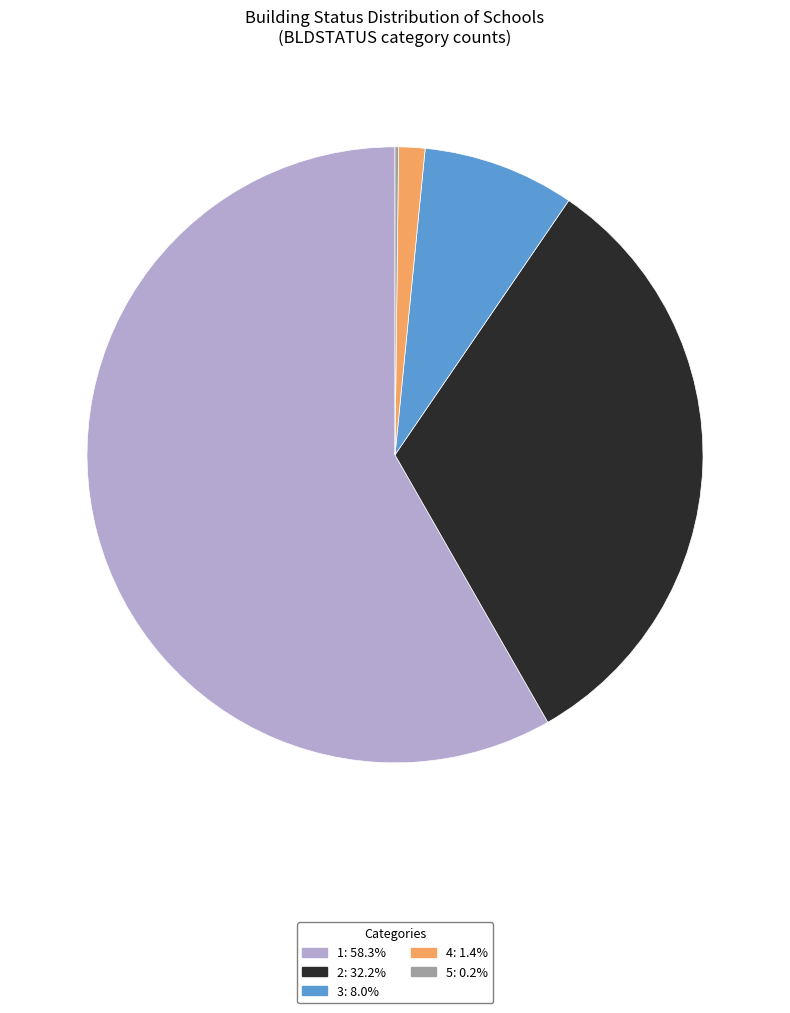

Is there any slice that represents more than half of the pie?

Yes